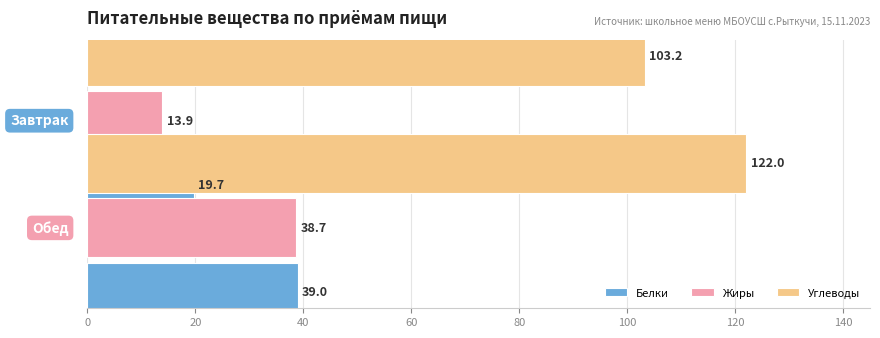

Rank the series by their maximum value, from highest to lowest.

Углеводы, Белки, Жиры